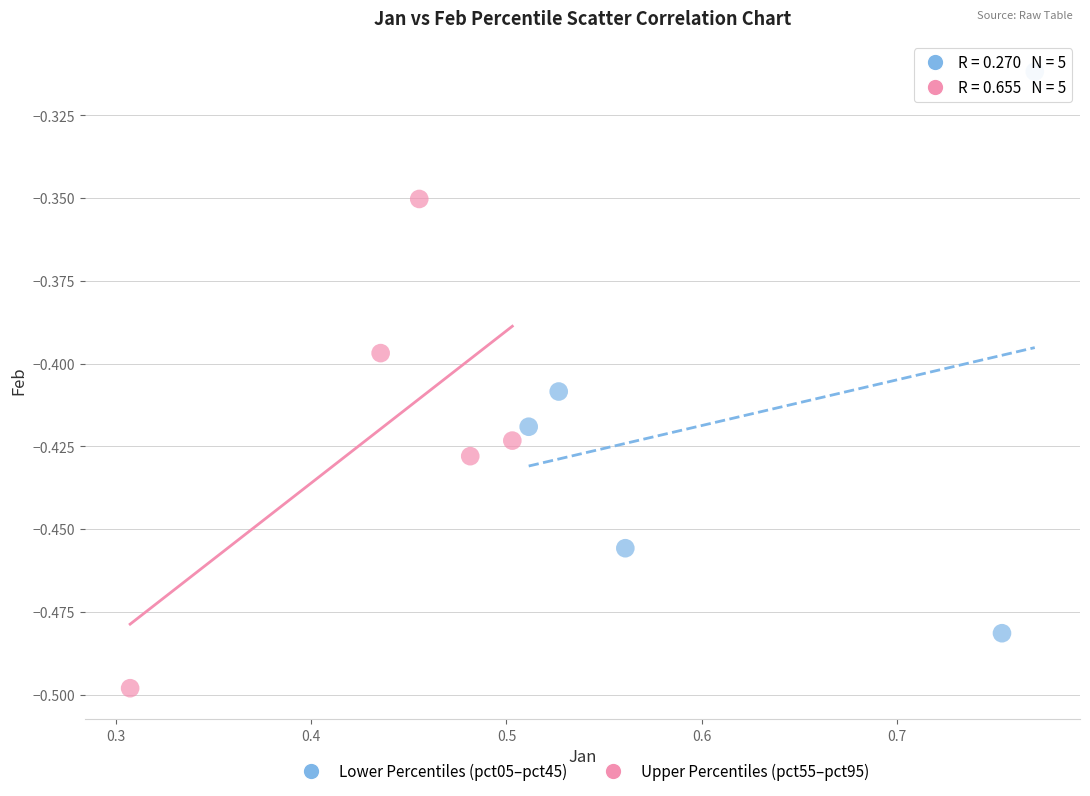

Which series reaches the maximum Y coordinate?

Lower Percentiles (pct05–pct45)